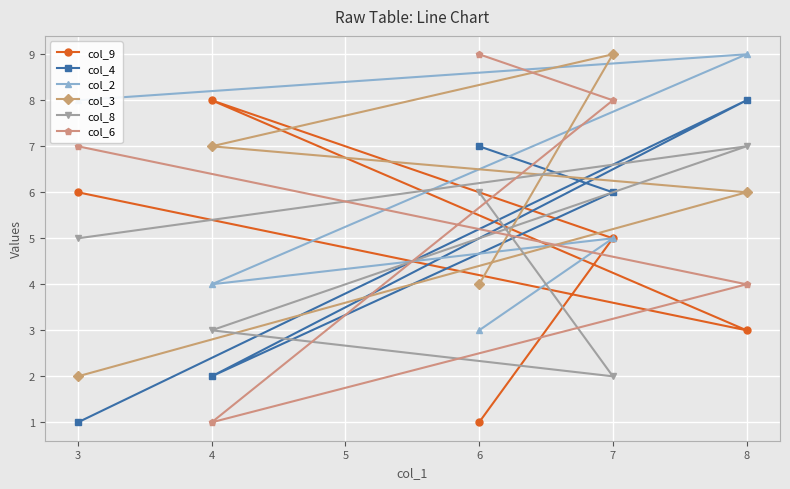

What are all the series names shown in the legend?

col_9, col_4, col_2, col_3, col_8, col_6